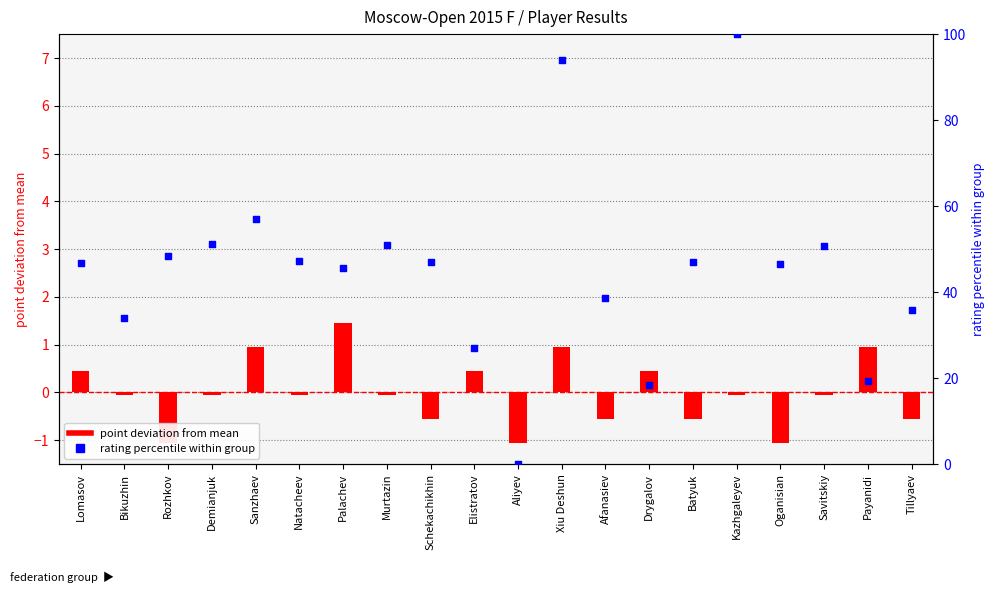

Is the value of point deviation from mean at Palachev greater than the value of rating percentile at Demianjuk?

No